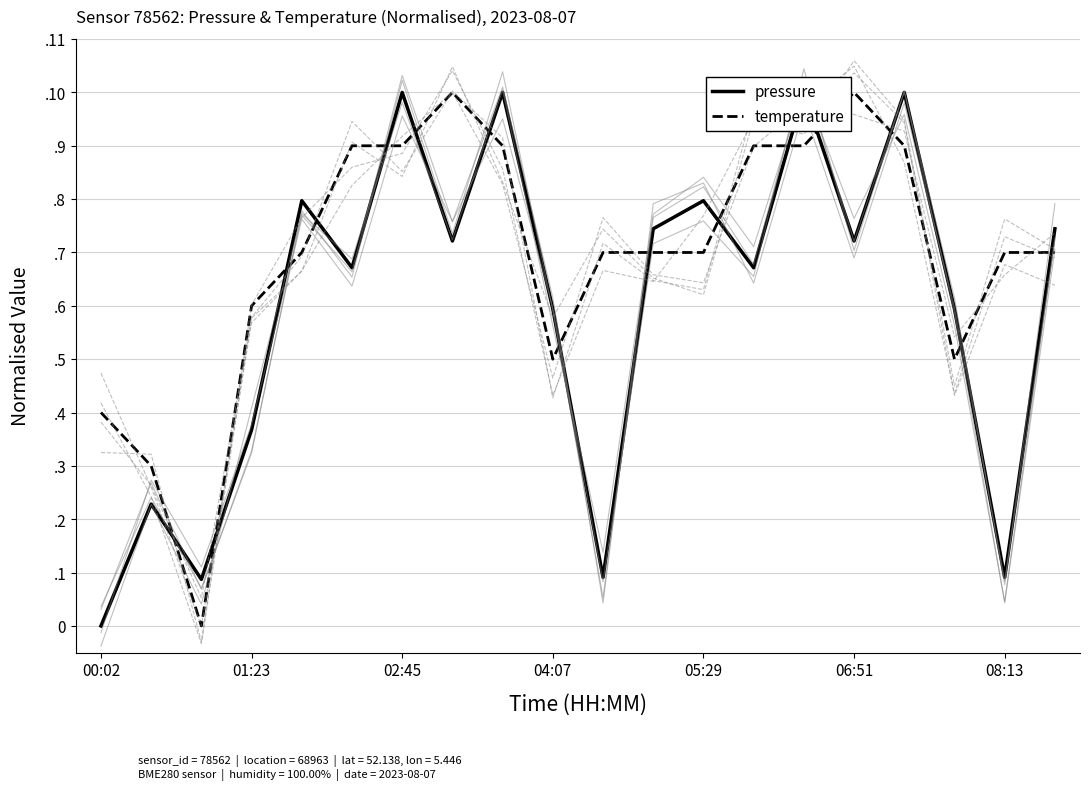

List the series in order of their overall mean, lowest first.

pressure, temperature